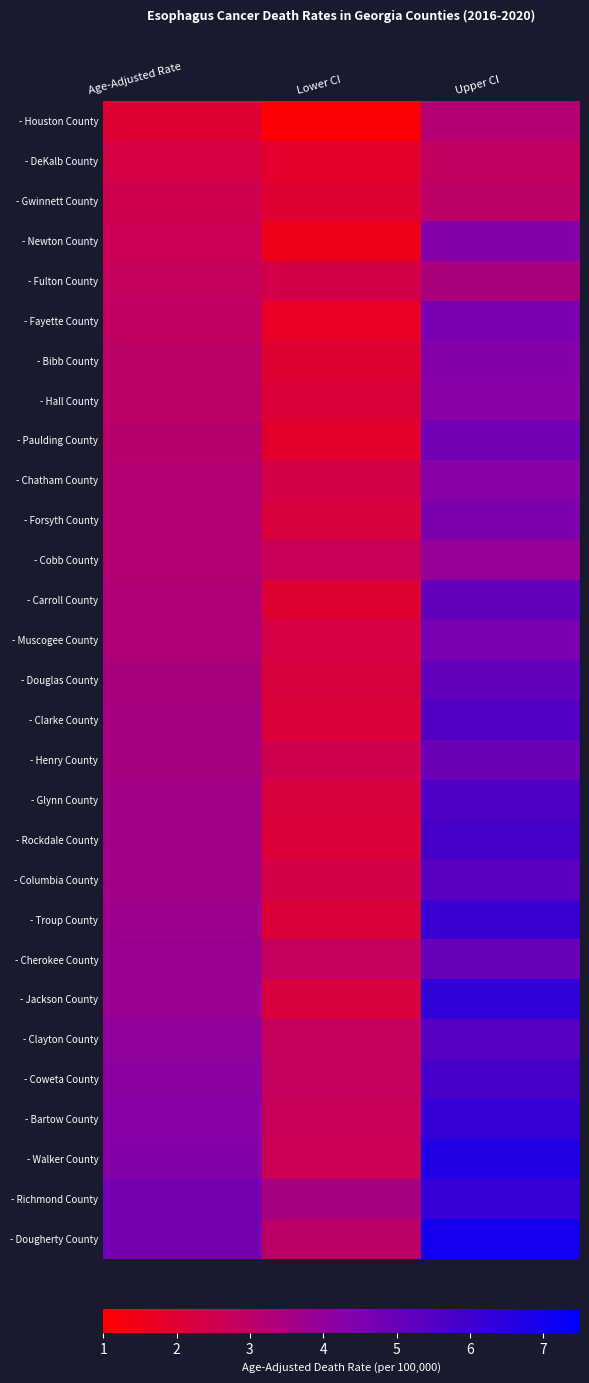

Reading left to right, transcribe all the data shown in this chart.

- Houston County: Age-Adjusted Rate=2.0	Lower CI=1.1	Upper CI=3.2
- DeKalb County: Age-Adjusted Rate=2.3	Lower CI=1.9	Upper CI=2.9
- Gwinnett County: Age-Adjusted Rate=2.5	Lower CI=2.0	Upper CI=3.0
- Newton County: Age-Adjusted Rate=2.6	Lower CI=1.5	Upper CI=4.3
- Fulton County: Age-Adjusted Rate=2.8	Lower CI=2.4	Upper CI=3.4
- Fayette County: Age-Adjusted Rate=2.9	Lower CI=1.7	Upper CI=4.6
- Bibb County: Age-Adjusted Rate=3.0	Lower CI=2.0	Upper CI=4.3
- Hall County: Age-Adjusted Rate=3.0	Lower CI=2.1	Upper CI=4.2
- Paulding County: Age-Adjusted Rate=3.1	Lower CI=1.9	Upper CI=4.8
- Chatham County: Age-Adjusted Rate=3.2	Lower CI=2.4	Upper CI=4.2
- Forsyth County: Age-Adjusted Rate=3.2	Lower CI=2.2	Upper CI=4.5
- Cobb County: Age-Adjusted Rate=3.2	Lower CI=2.7	Upper CI=3.9
- Carroll County: Age-Adjusted Rate=3.3	Lower CI=2.0	Upper CI=5.1
- Muscogee County: Age-Adjusted Rate=3.3	Lower CI=2.3	Upper CI=4.6
- Douglas County: Age-Adjusted Rate=3.4	Lower CI=2.2	Upper CI=5.1
- Clarke County: Age-Adjusted Rate=3.5	Lower CI=2.1	Upper CI=5.5
- Henry County: Age-Adjusted Rate=3.5	Lower CI=2.5	Upper CI=4.9
- Glynn County: Age-Adjusted Rate=3.6	Lower CI=2.2	Upper CI=5.6
- Rockdale County: Age-Adjusted Rate=3.6	Lower CI=2.1	Upper CI=5.8
- Columbia County: Age-Adjusted Rate=3.6	Lower CI=2.4	Upper CI=5.3
- Troup County: Age-Adjusted Rate=3.7	Lower CI=2.1	Upper CI=6.1
- Cherokee County: Age-Adjusted Rate=3.8	Lower CI=2.8	Upper CI=5.0
- Jackson County: Age-Adjusted Rate=3.8	Lower CI=2.2	Upper CI=6.3
- Clayton County: Age-Adjusted Rate=4.0	Lower CI=2.8	Upper CI=5.4
- Coweta County: Age-Adjusted Rate=4.1	Lower CI=2.8	Upper CI=5.8
- Bartow County: Age-Adjusted Rate=4.2	Lower CI=2.7	Upper CI=6.2
- Walker County: Age-Adjusted Rate=4.3	Lower CI=2.6	Upper CI=6.7
- Richmond County: Age-Adjusted Rate=4.7	Lower CI=3.5	Upper CI=6.2
- Dougherty County: Age-Adjusted Rate=4.7	Lower CI=3.0	Upper CI=7.0